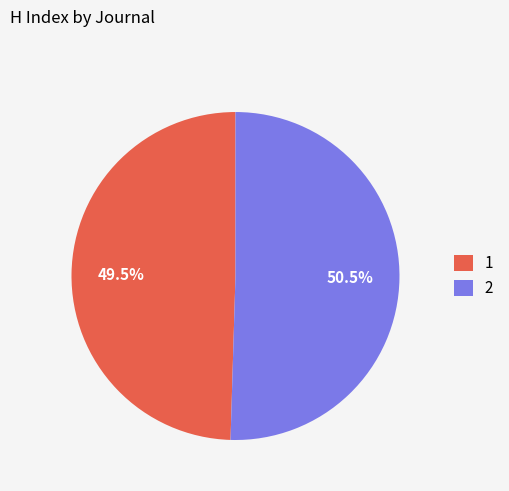

How many segments does this pie chart have?

2